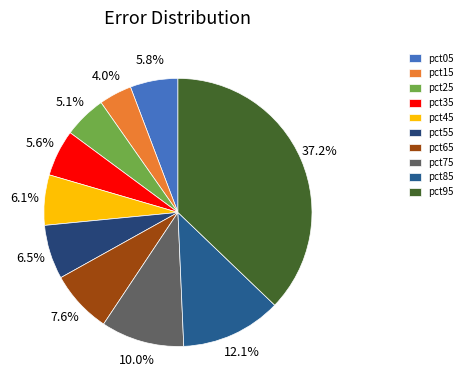

To the nearest percent, what portion does pct45 represent?

6%